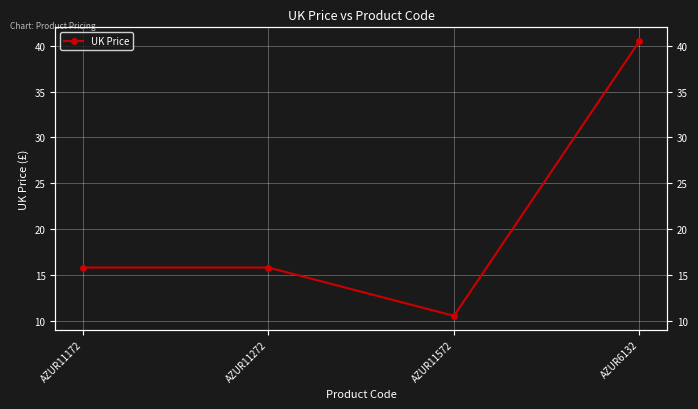

Is it true that the value at AZUR6132 is 63.8?

False